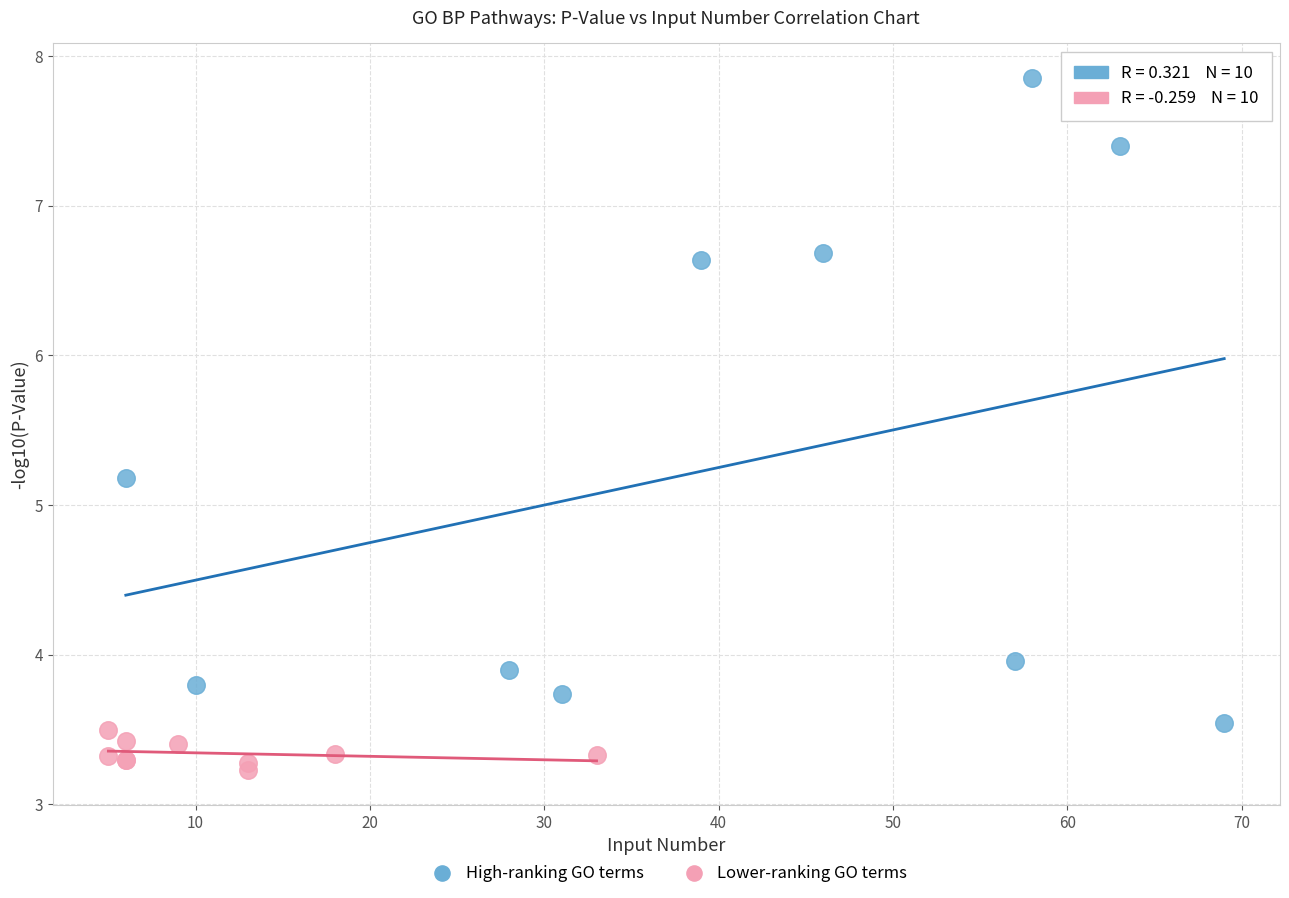

Which series has the largest Y range (max minus min)?

High-ranking GO terms